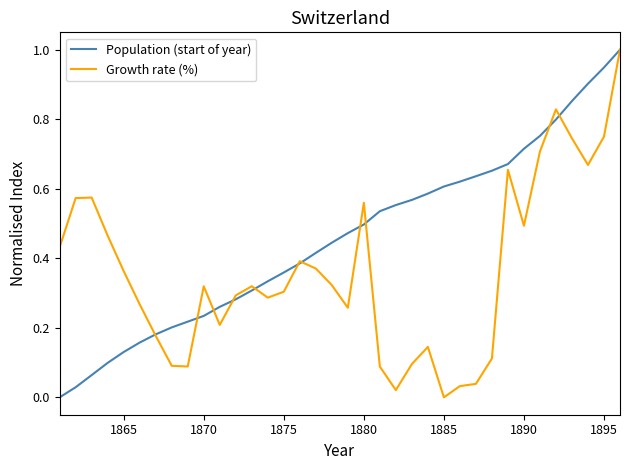

Is this an area chart (filled region under the line)?

No